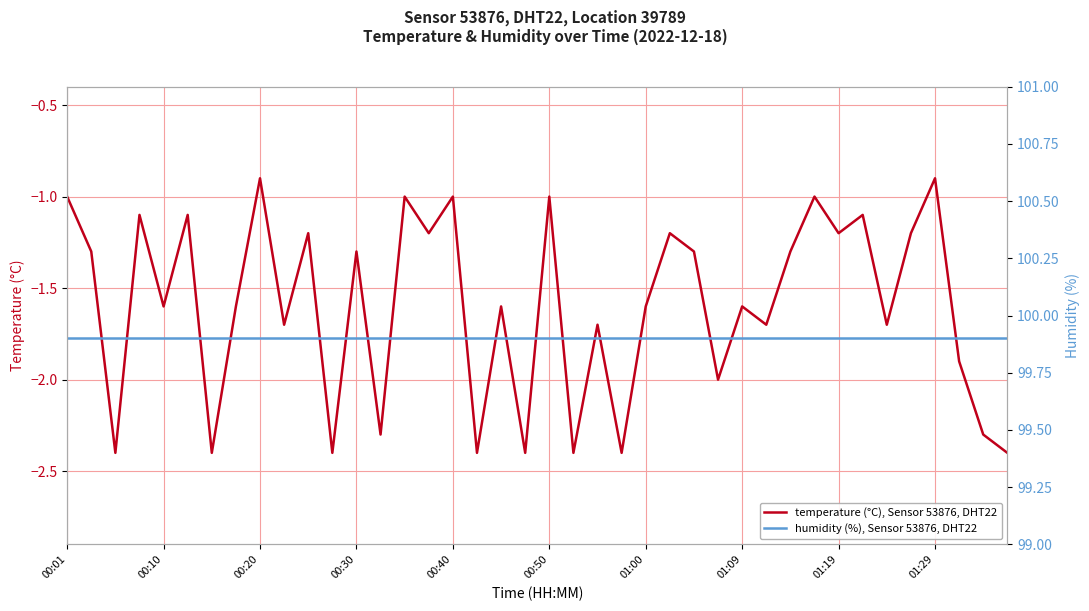

At which label is humidity (%), Sensor 53876, DHT22 closest to 99?

00:01